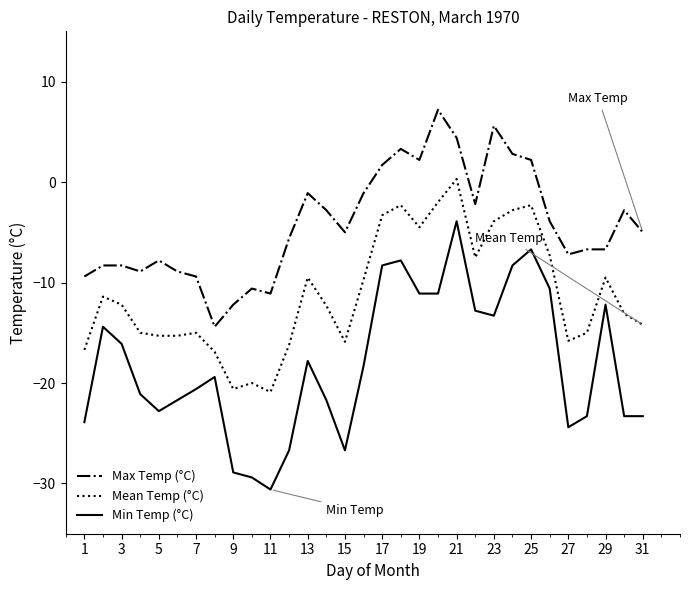

Which series has the largest total across all categories?

Max Temp (°C)